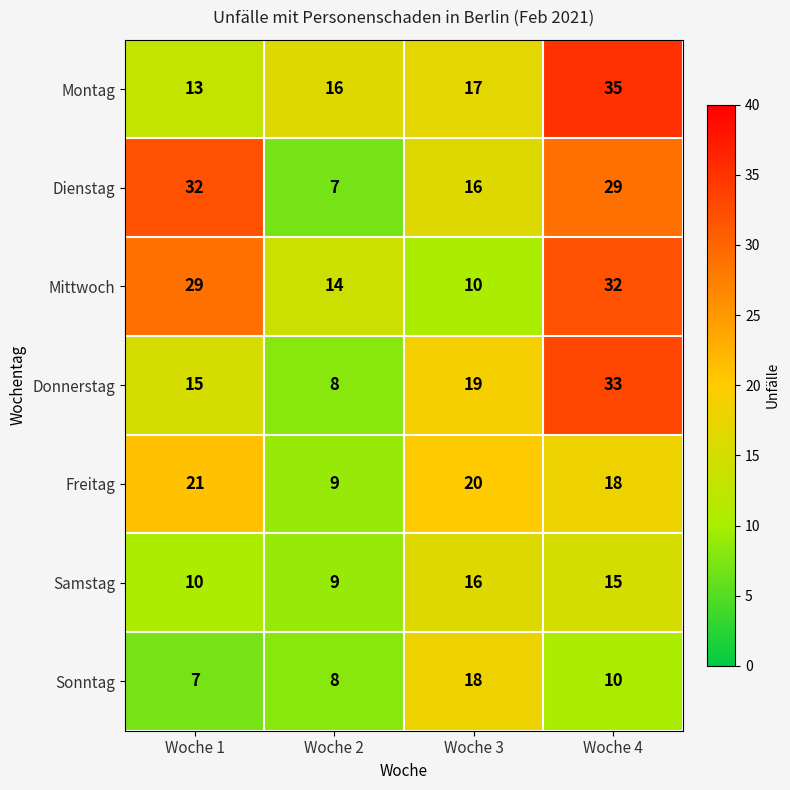

How many data points does each series have?

4